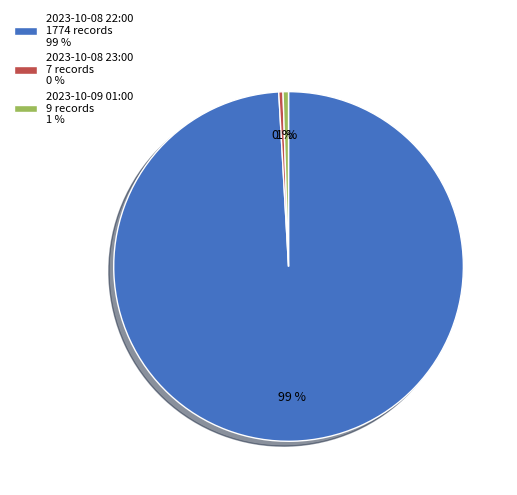

To the nearest percent, what is the difference between the 2023-10-08 23:00 and 2023-10-08 22:00 slice percentages?

99%